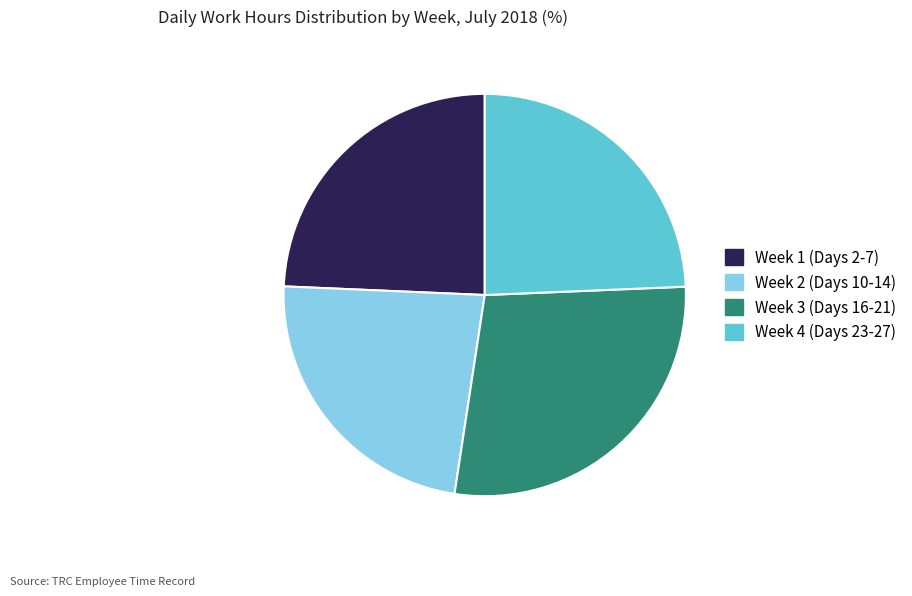

Is there any slice that represents more than half of the pie?

No